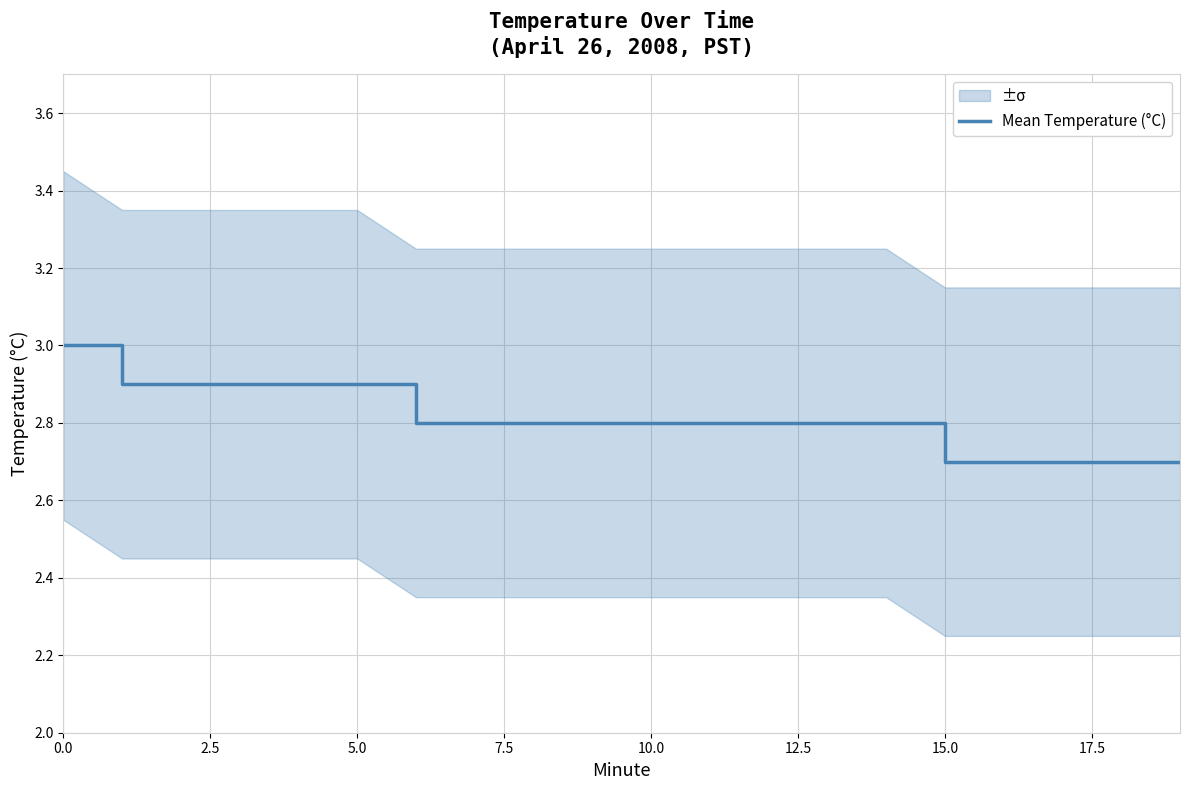

What is the highest value of the Mean Temperature (°C) series?

3.0